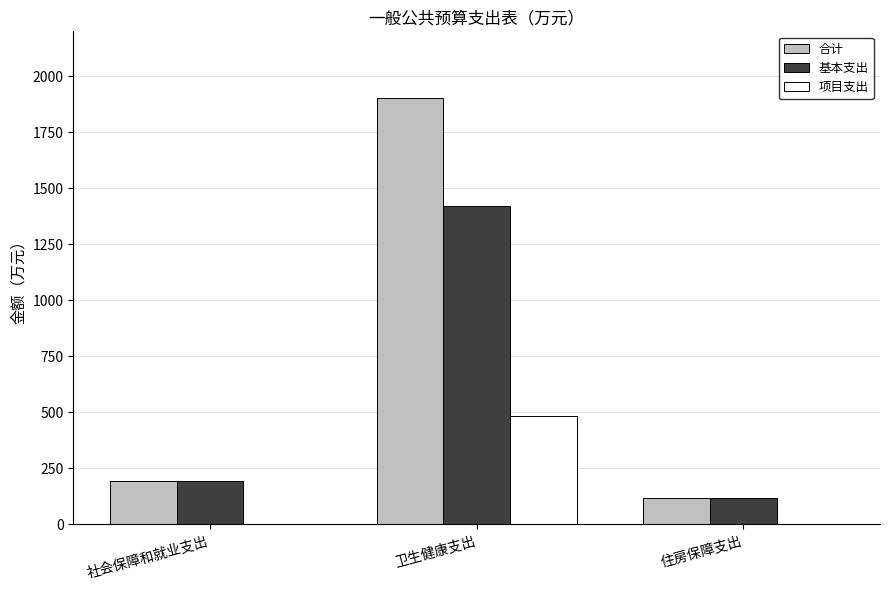

Between 卫生健康支出 and 住房保障支出, which series saw the biggest shift?

合计